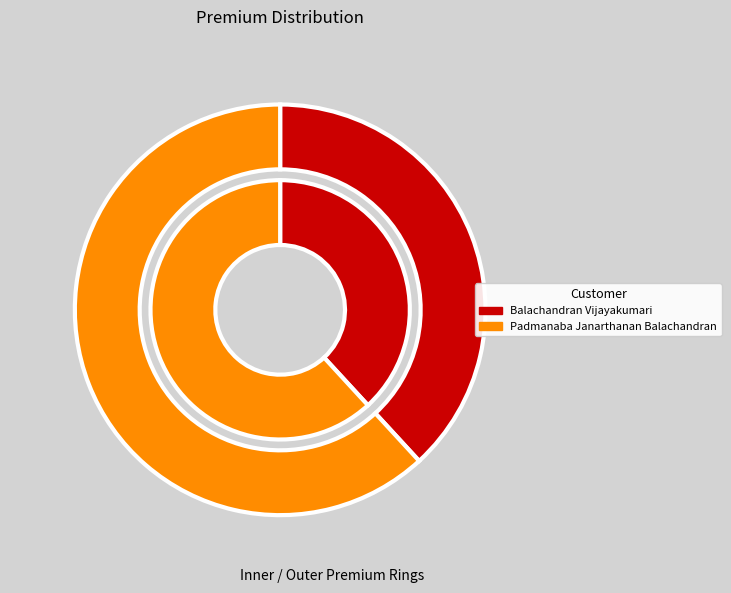

What is the smallest slice in the pie chart?

Balachandran Vijayakumari